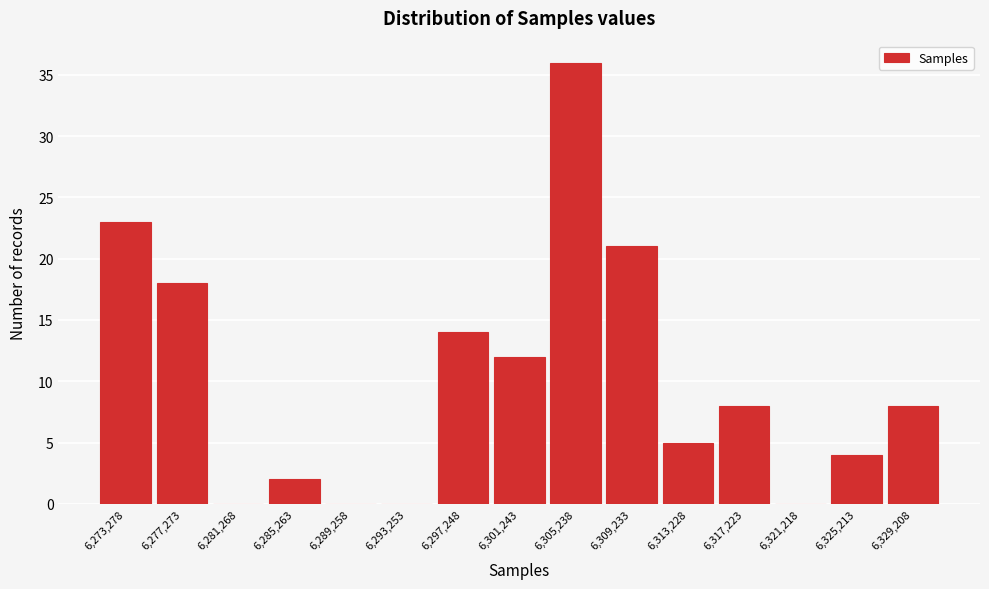

Reading right to left, what are all the values shown in this chart?

6,329,208=8	6,325,213=4	6,321,218=0	6,317,223=8	6,313,228=5	6,309,233=21	6,305,238=36	6,301,243=12	6,297,248=14	6,293,253=0	6,289,258=0	6,285,263=2	6,281,268=0	6,277,273=18	6,273,278=23